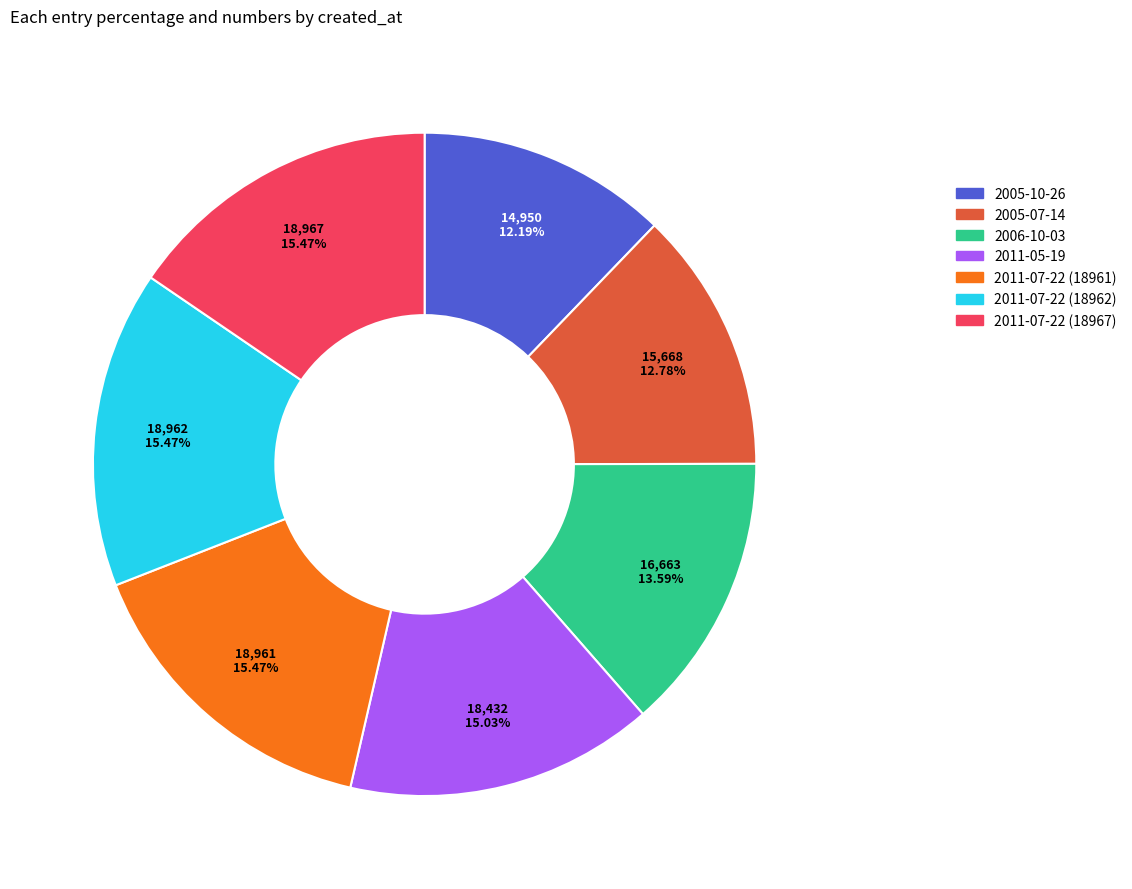

Does 2006-10-03 represent more than half of the total?

No